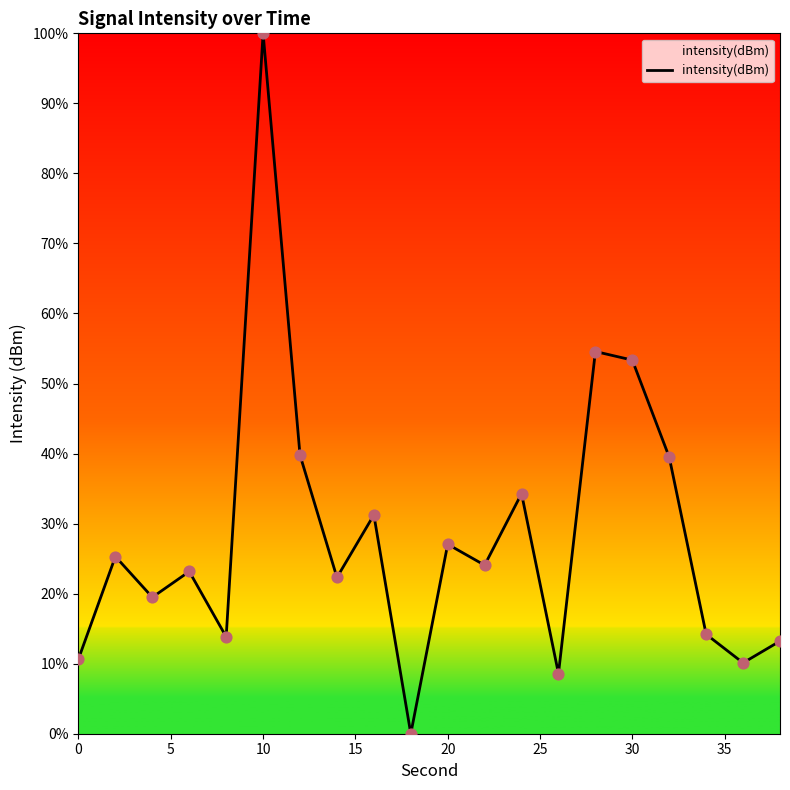

What is the difference between the maximum and minimum values?

100.0